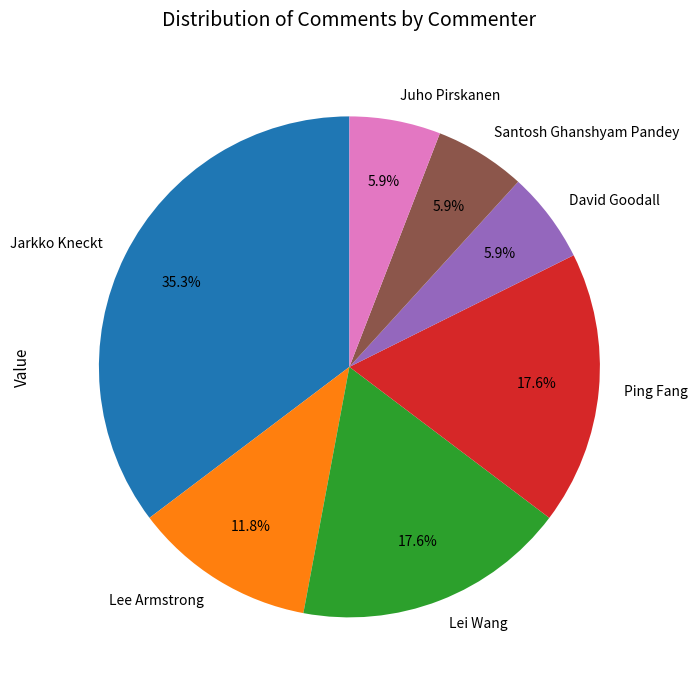

Does Jarkko Kneckt account for over 50% of the chart?

No